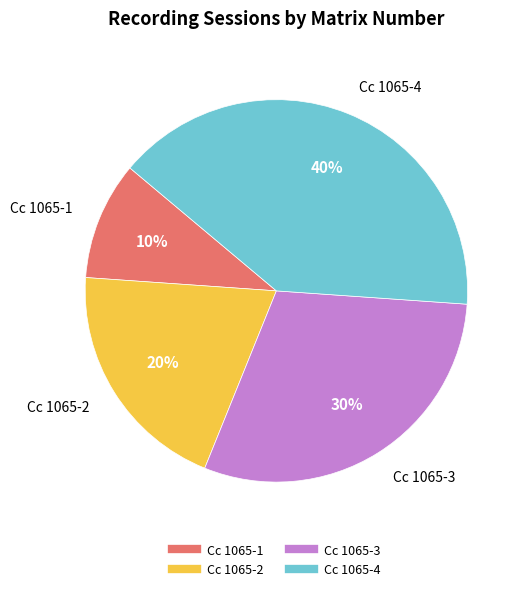

Is it true that Cc 1065-2 is 27% of the pie?

False